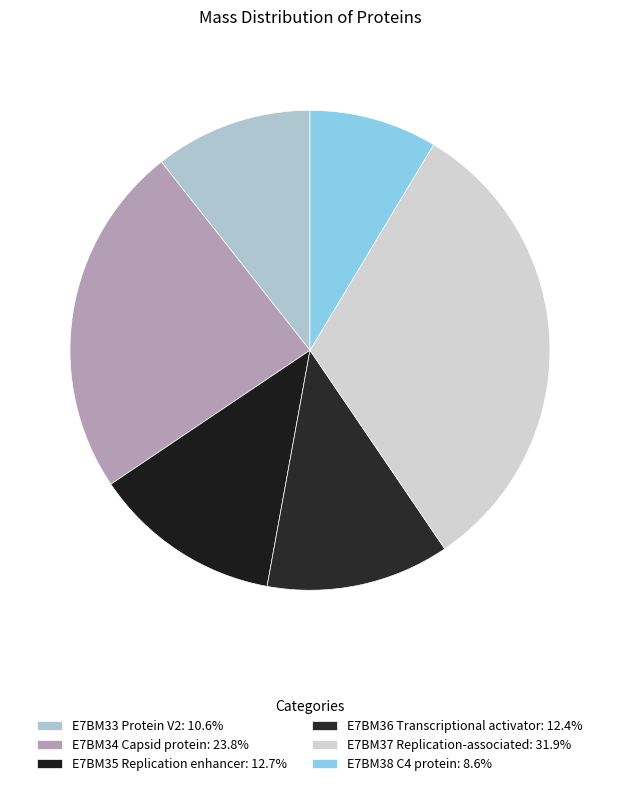

To the nearest percent, what is the average slice percentage?

17%